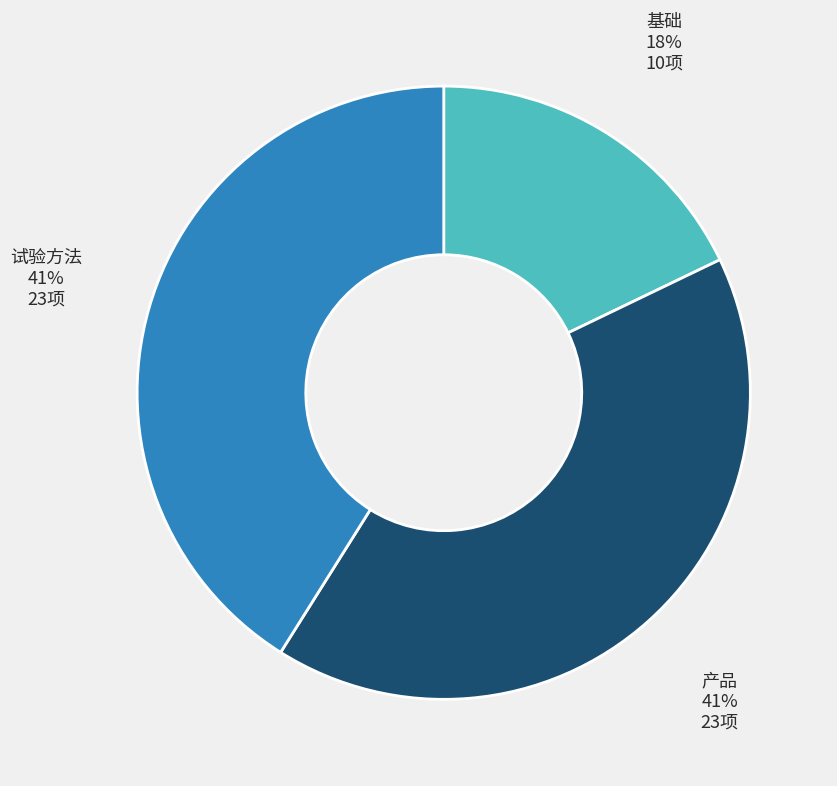

Which slice is the smallest?

基础